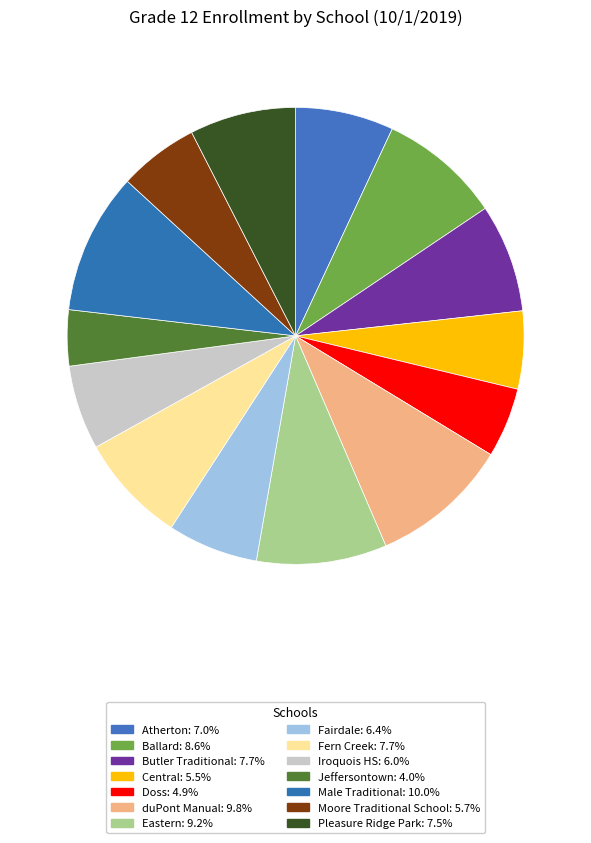

To the nearest percent, what portion does Fern Creek represent?

8%